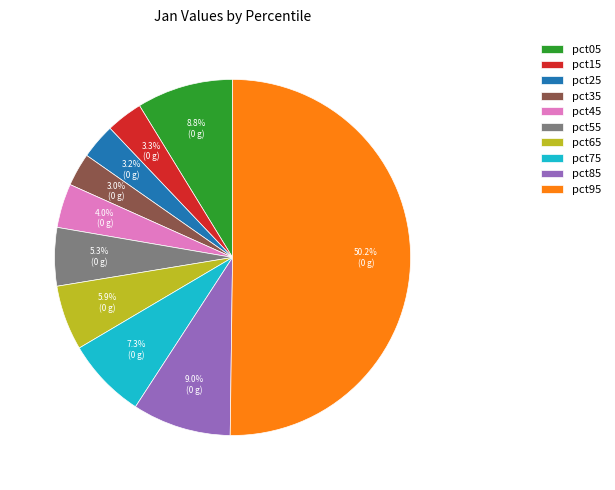

Count the number of slices in the pie.

10